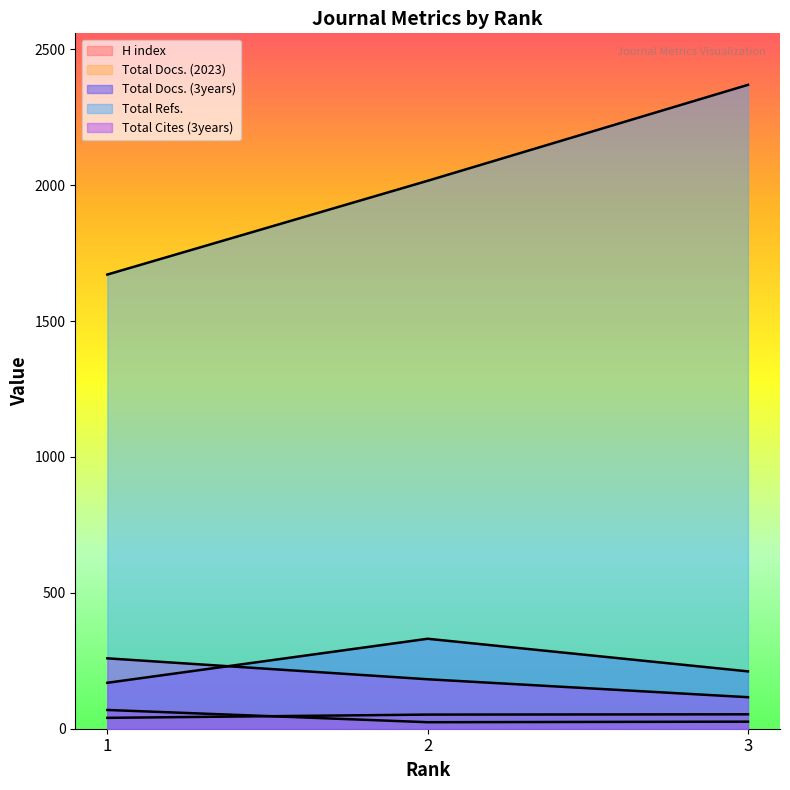

Reading left to right, list all the values displayed in this chart.

H index: 1=69	2=24	3=26
Total Docs. (2023): 1=40	2=52	3=53
Total Docs. (3years): 1=169	2=331	3=211
Total Refs.: 1=1671	2=2016	3=2369
Total Cites (3years): 1=259	2=182	3=116